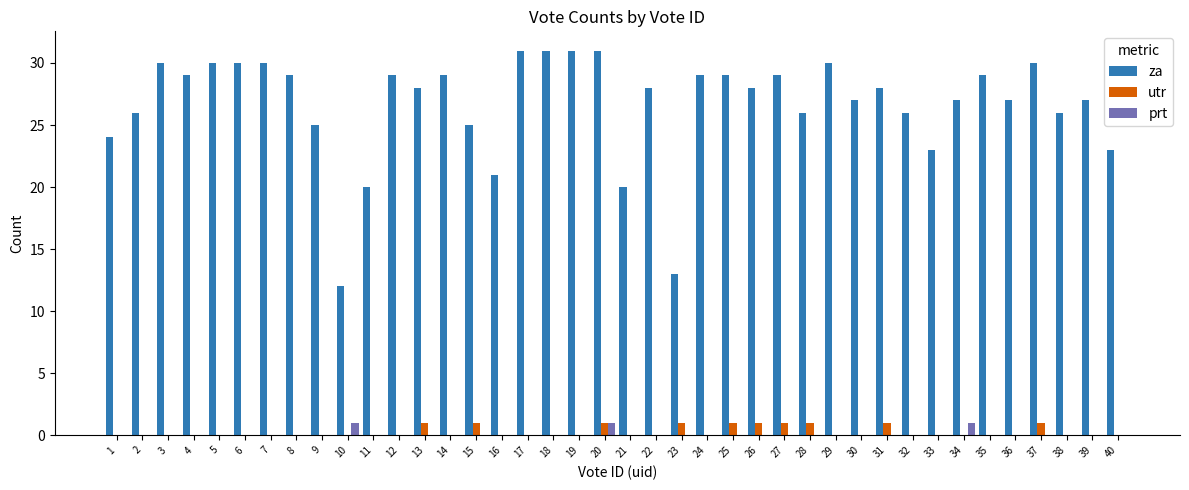

How many categories are shown in the chart?

40